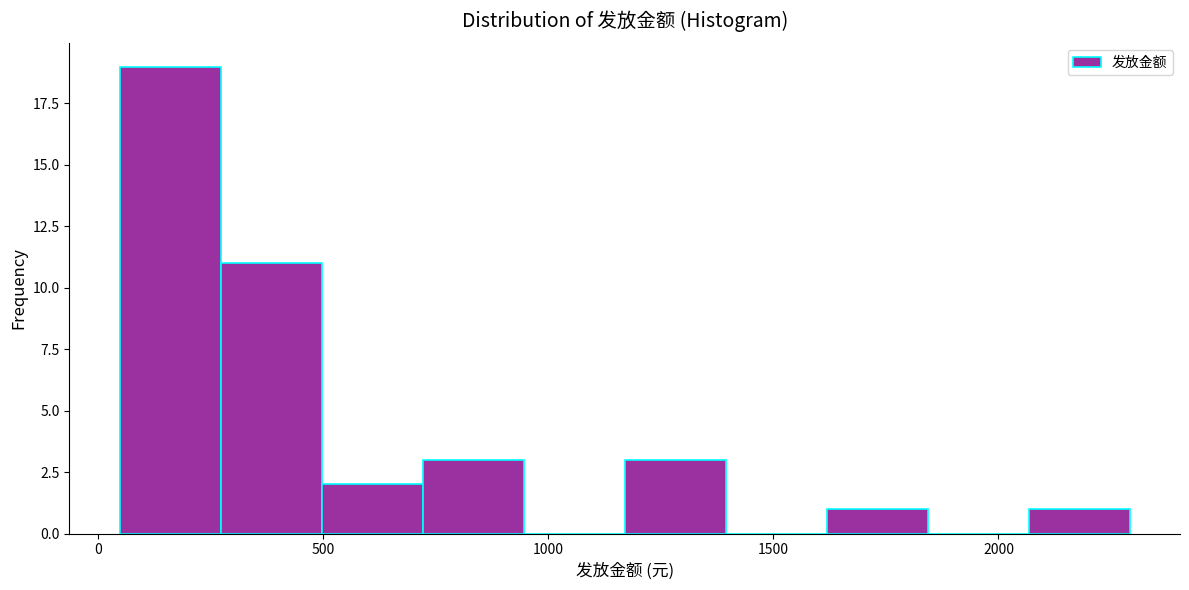

Reading left to right, list every bar in this chart as the range it spans on the x-axis followed by its height. Neither the bar edges nor the heights are printed on the chart, so give them approximately, as read against the axes.

50 to 250: 19
250 to 500: 11
500 to 700: 2
700 to 950: 3
950 to 1150: 0
1150 to 1400: 3
1400 to 1600: 0
1600 to 1850: 1
1850 to 2050: 0
2050 to 2300: 1